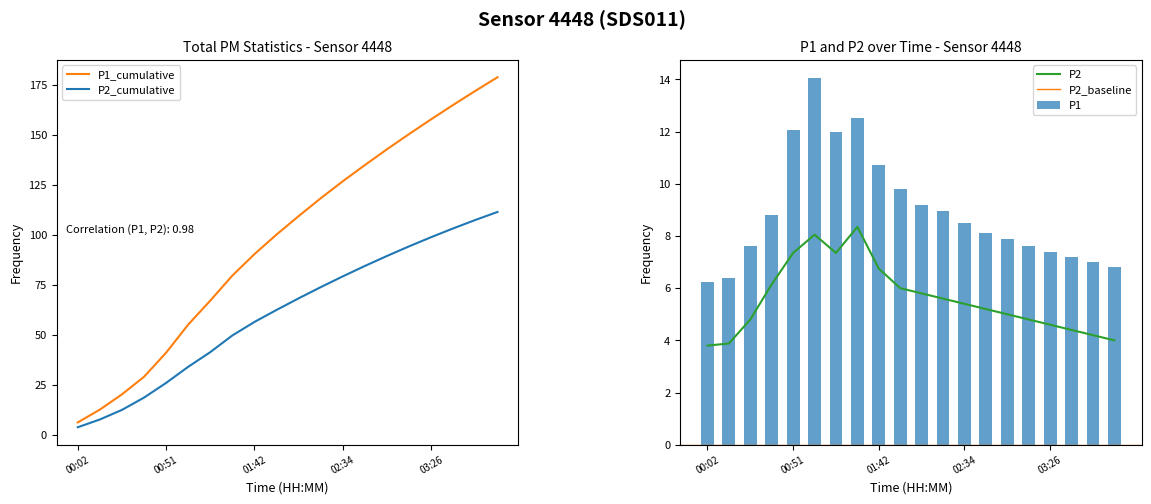

What is the label of the 7th bar from the right?

02:47